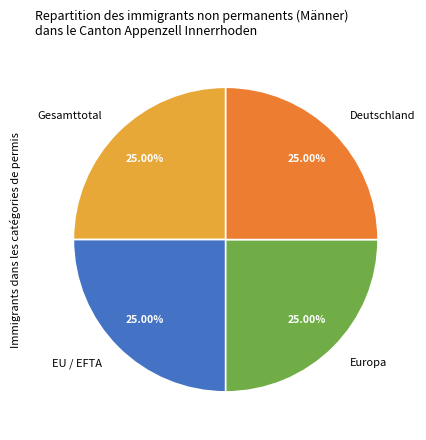

How many segments does this pie chart have?

4